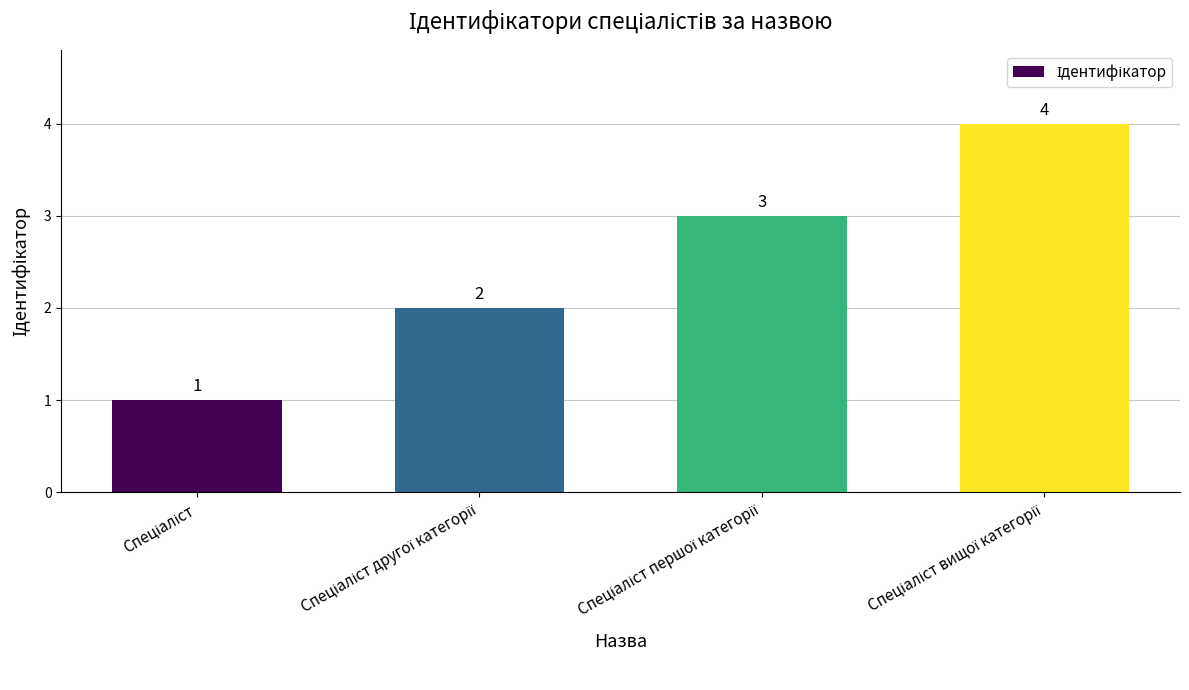

Count the values in the range 2 to 4.

3